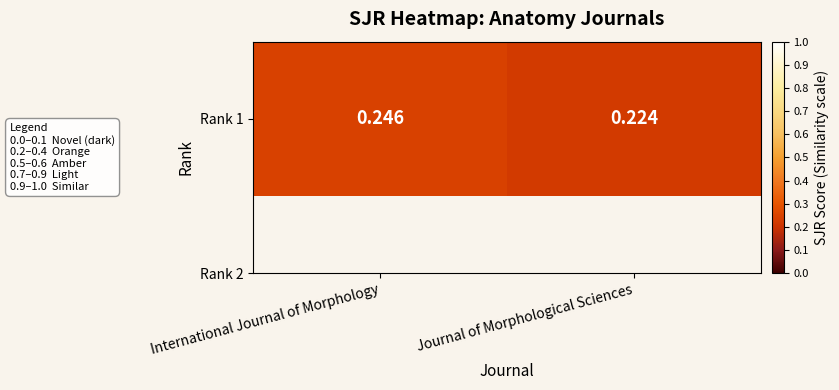

List the labels in order of value, largest first.

International Journal of Morphology, Journal of Morphological Sciences